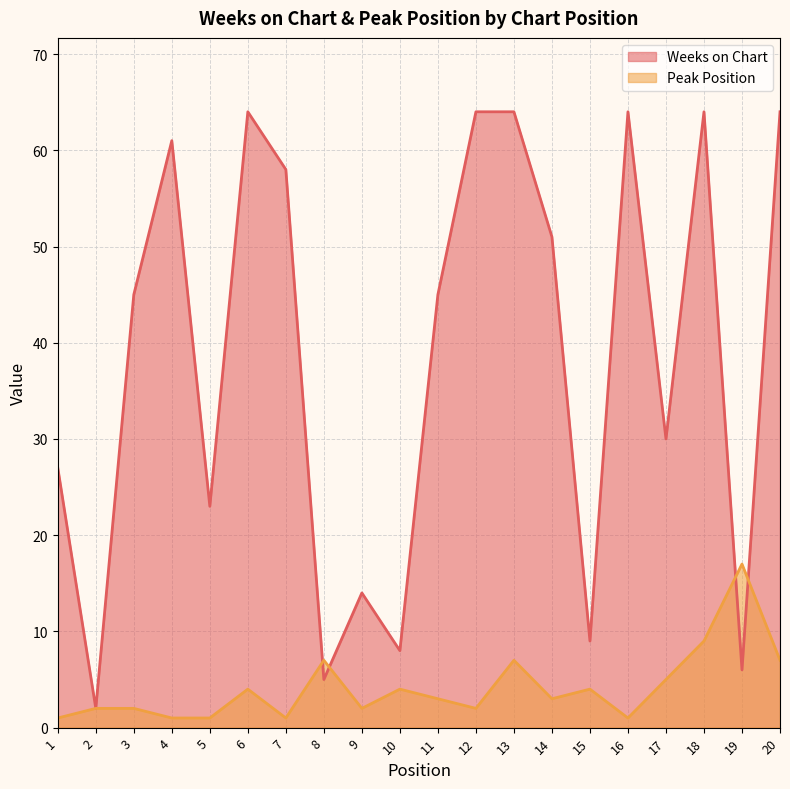

Which category has the highest value across all series?

6